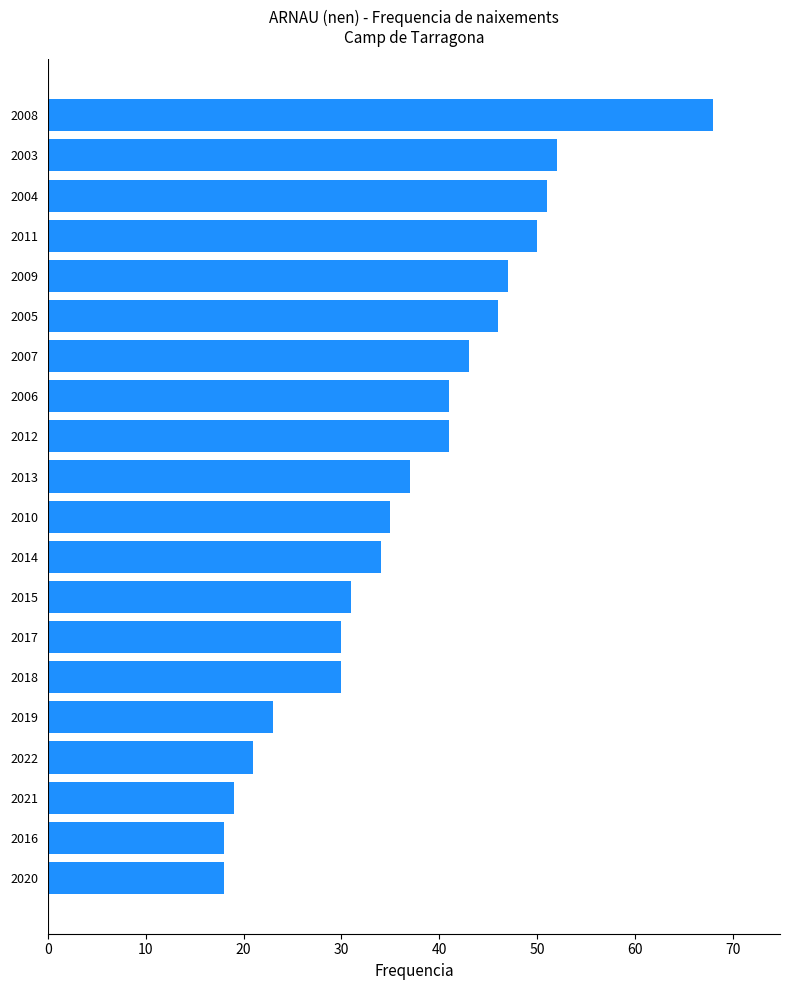

How many bars are there in total?

20